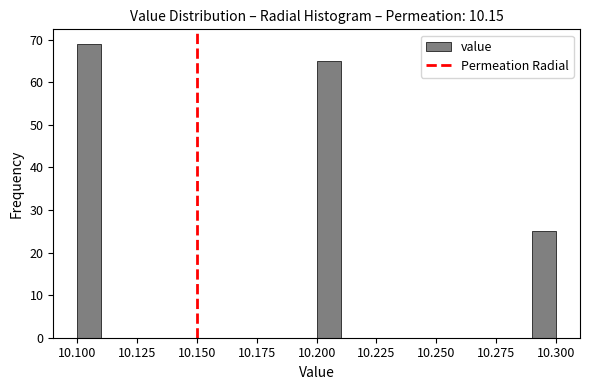

Around what value on the x-axis is the tallest bar? Give the approximate position of its centre, as read against the axis.

10.105